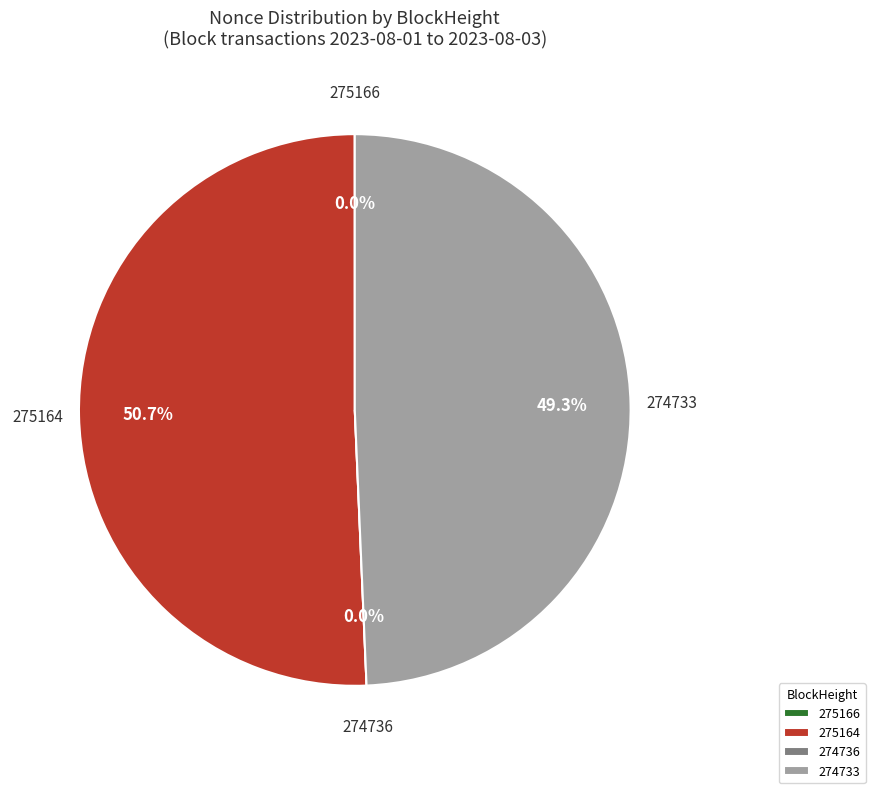

How many slices are in this pie chart?

4